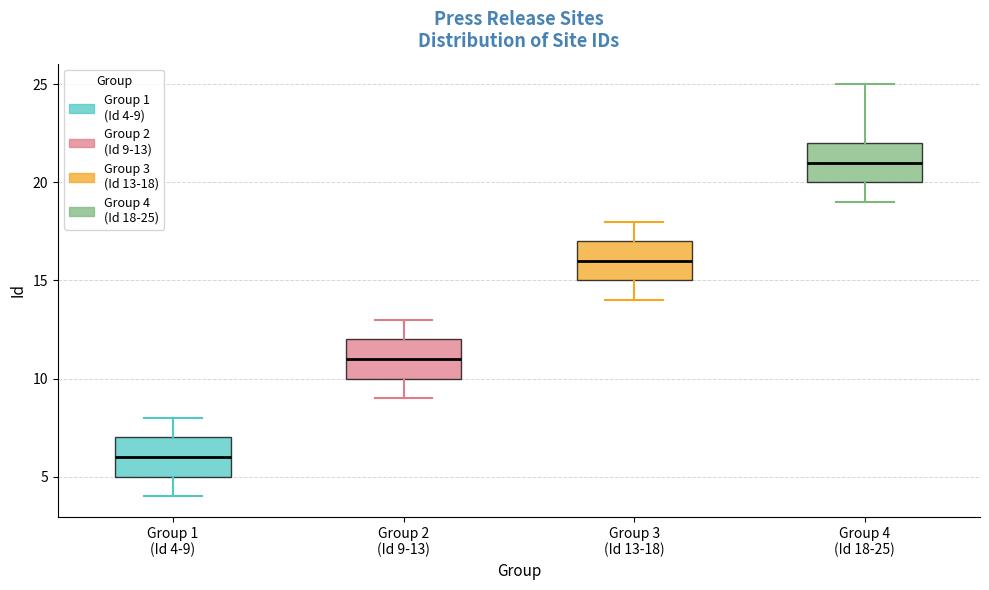

Reading left to right, read every box against the y-axis: the position of its median line, the range the box covers, and the ends of its whiskers. The values are not printed on the chart, so give them approximately, as read against the axis.

Group 1 (Id 4-9): median 6, box 5 to 7, whiskers 4 to 8
Group 2 (Id 9-13): median 11, box 10 to 12, whiskers 9 to 13
Group 3 (Id 13-18): median 16, box 15 to 17, whiskers 14 to 18
Group 4 (Id 18-25): median 21, box 20 to 22, whiskers 19 to 25